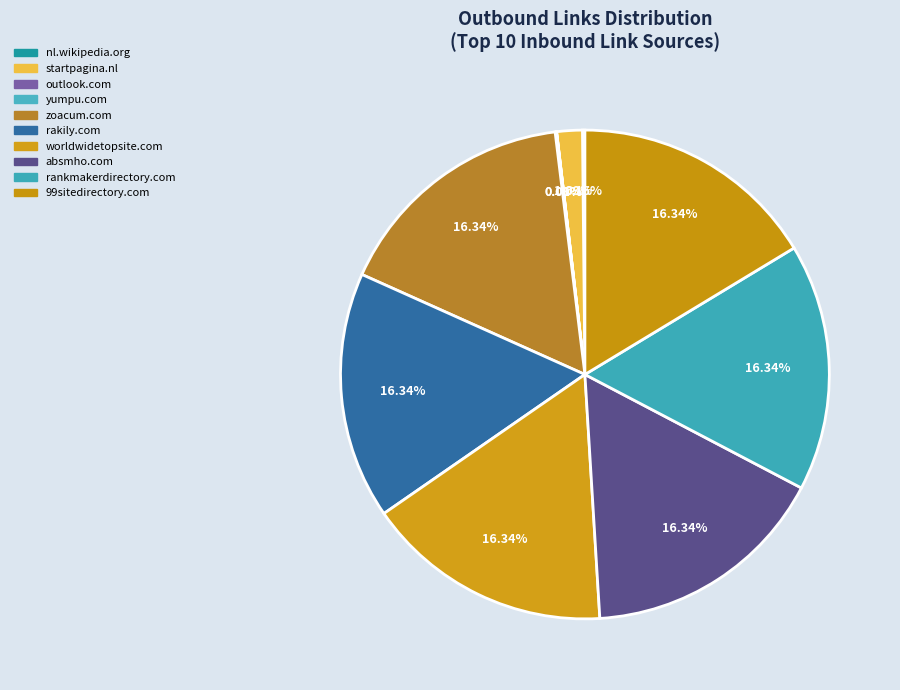

How many slices are in this pie chart?

10